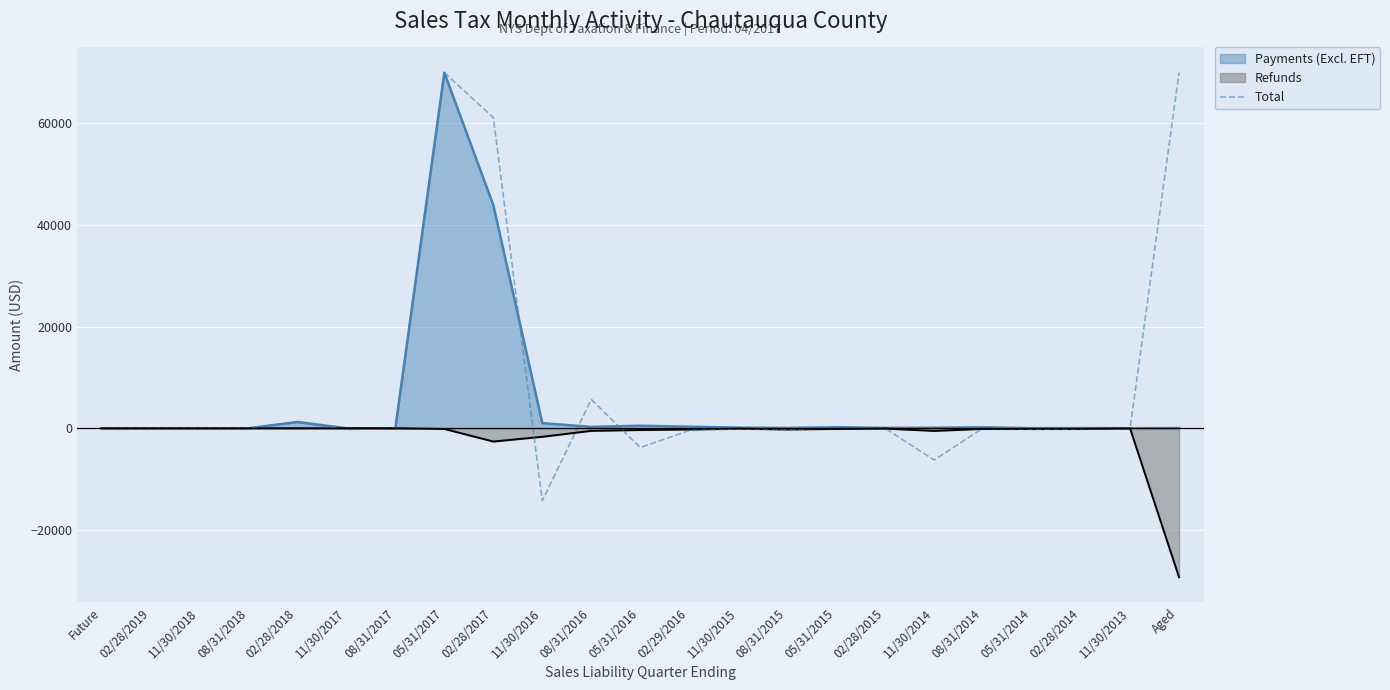

Reading left to right, list all the values displayed in this chart.

0.0	0.0	0.0	0.0	1147.8	-274.6	0.0	70000.0	61187.3	-14291.9	5671.9	-3805.6	-446.8	-118.4	-223.9	89.0	-3.8	-6247.2	42.2	-178.0	-108.4	-29.3	70000.0